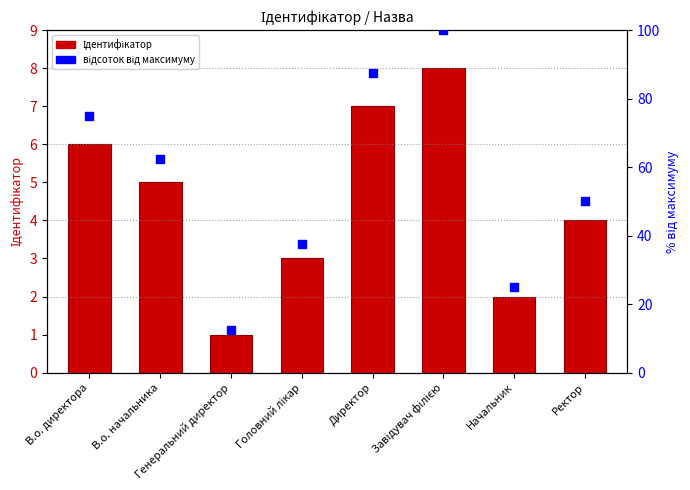

Which series has the largest total across all categories?

відсоток від максимуму